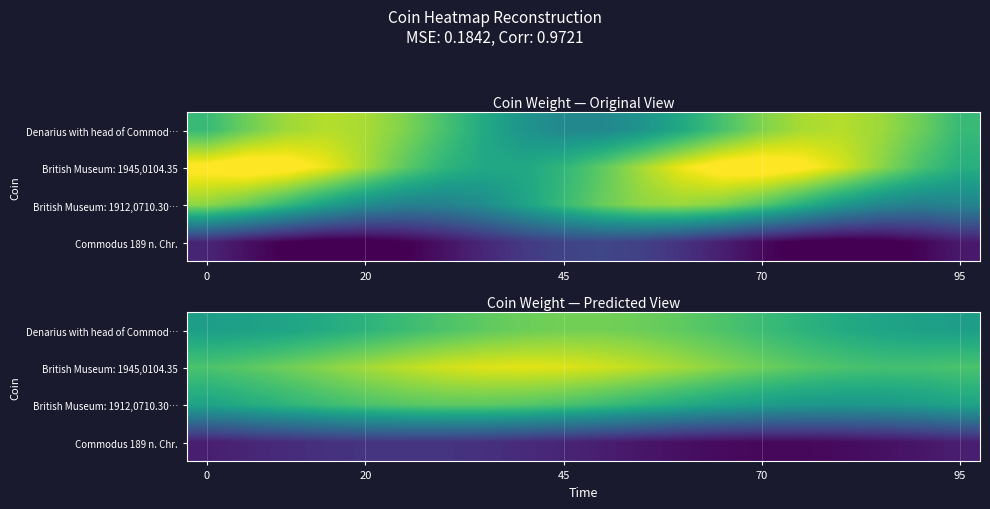

Which series has the largest total across all categories?

British Museum: 1945,0104.35